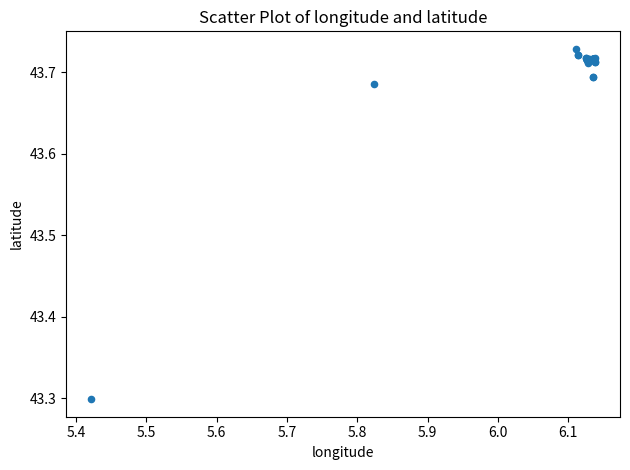

What Y value in the scatter plot is closest to 43?

43.3